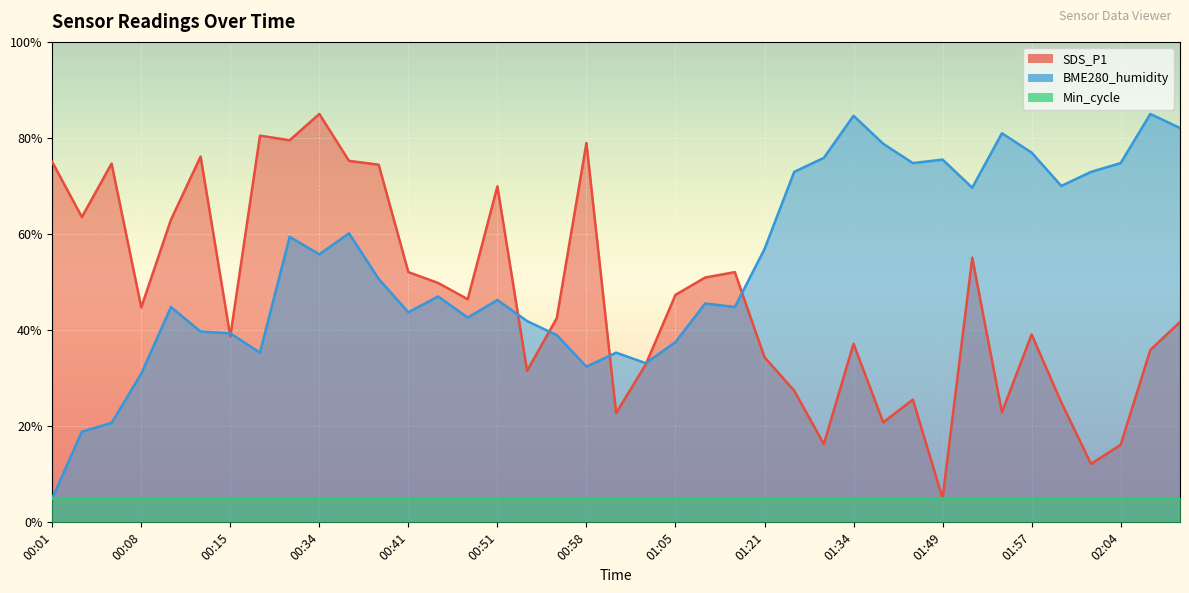

What is the sum of all BME280_humidity values?

2081.8